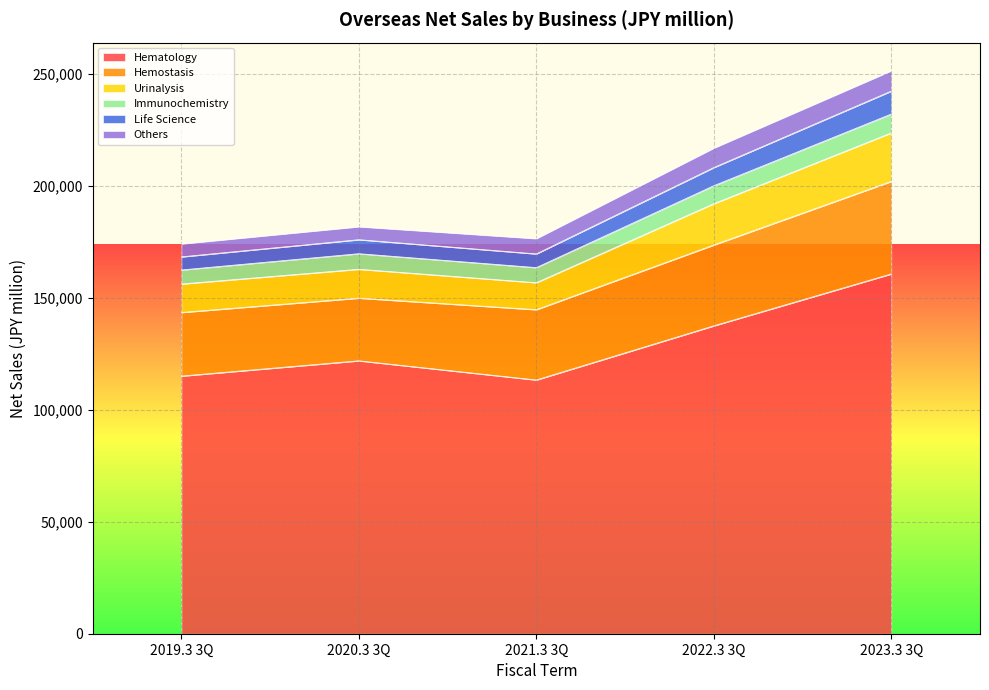

At which category is the sum across all series the highest?

2023.3 3Q